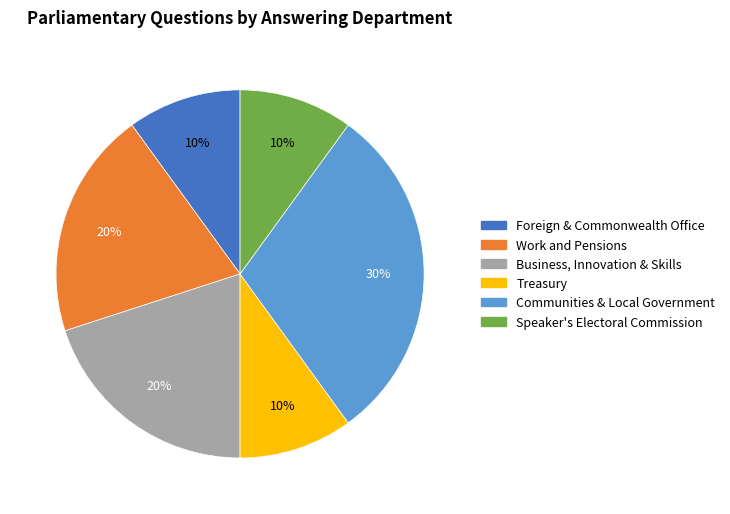

To the nearest percent, what is the average slice percentage?

17%